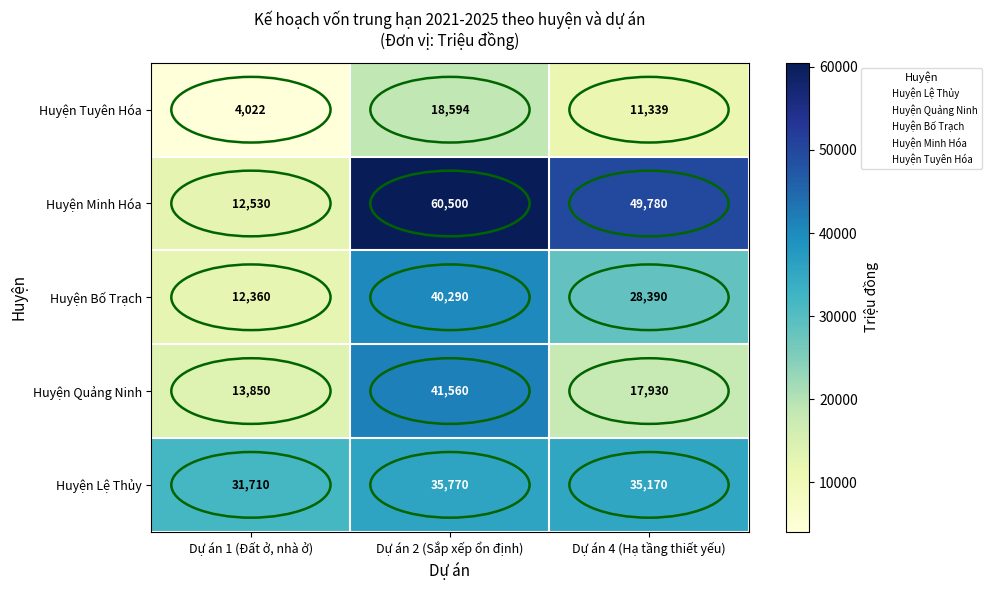

Which series changed the most between Dự án 1 (Đất ở, nhà ở) and Dự án 4 (Hạ tầng thiết yếu)?

Huyện Minh Hóa